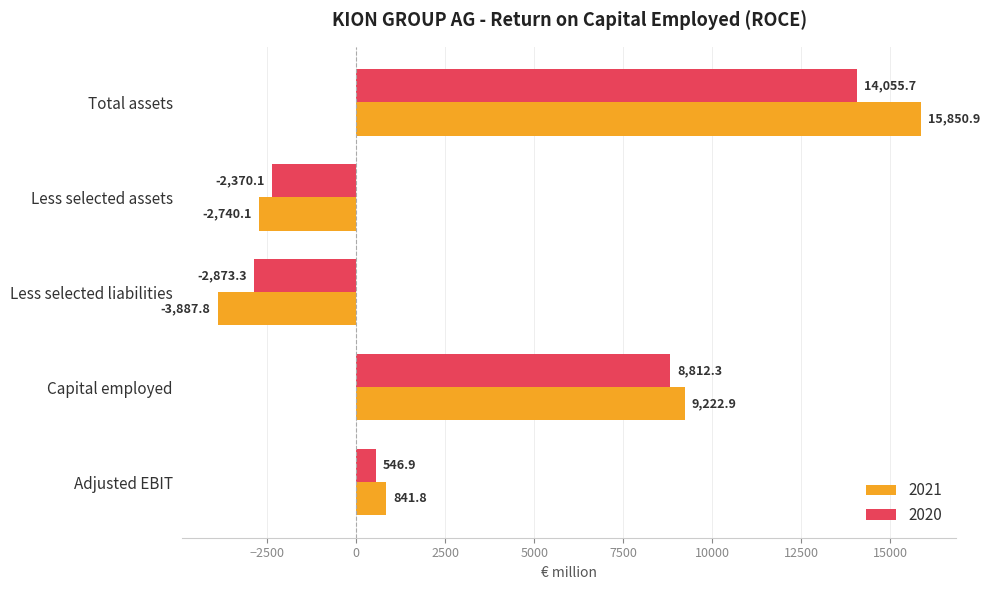

Rank the series by their average value, from highest to lowest.

2021, 2020